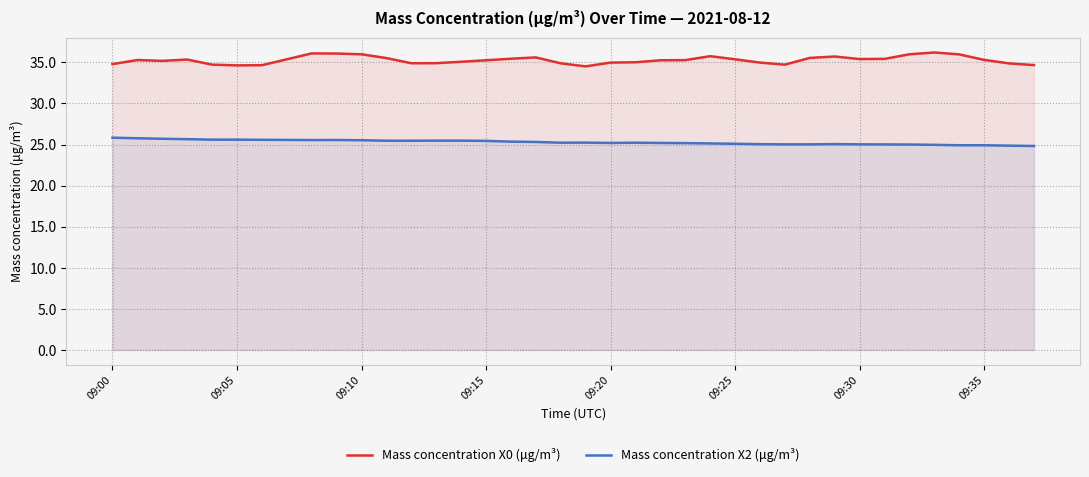

How many data points does each series have?

38